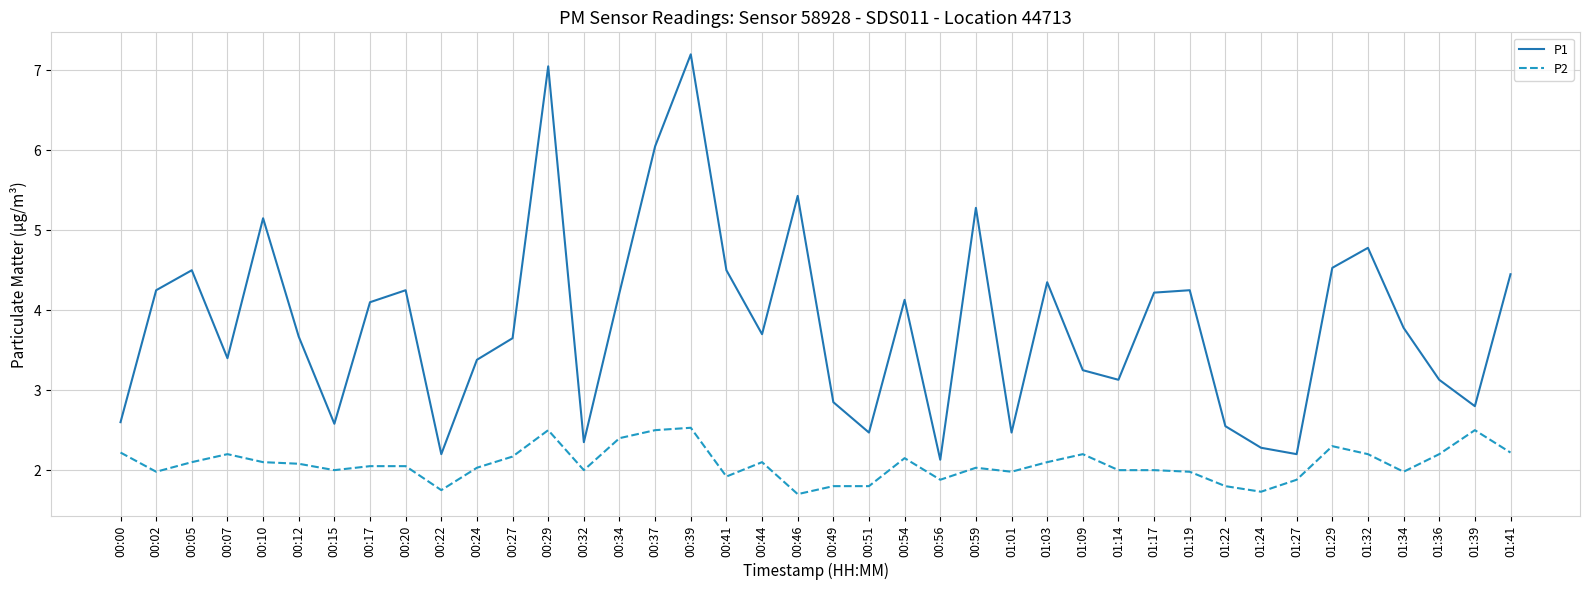

True or false: P1 and P2 intersect in this chart.

False